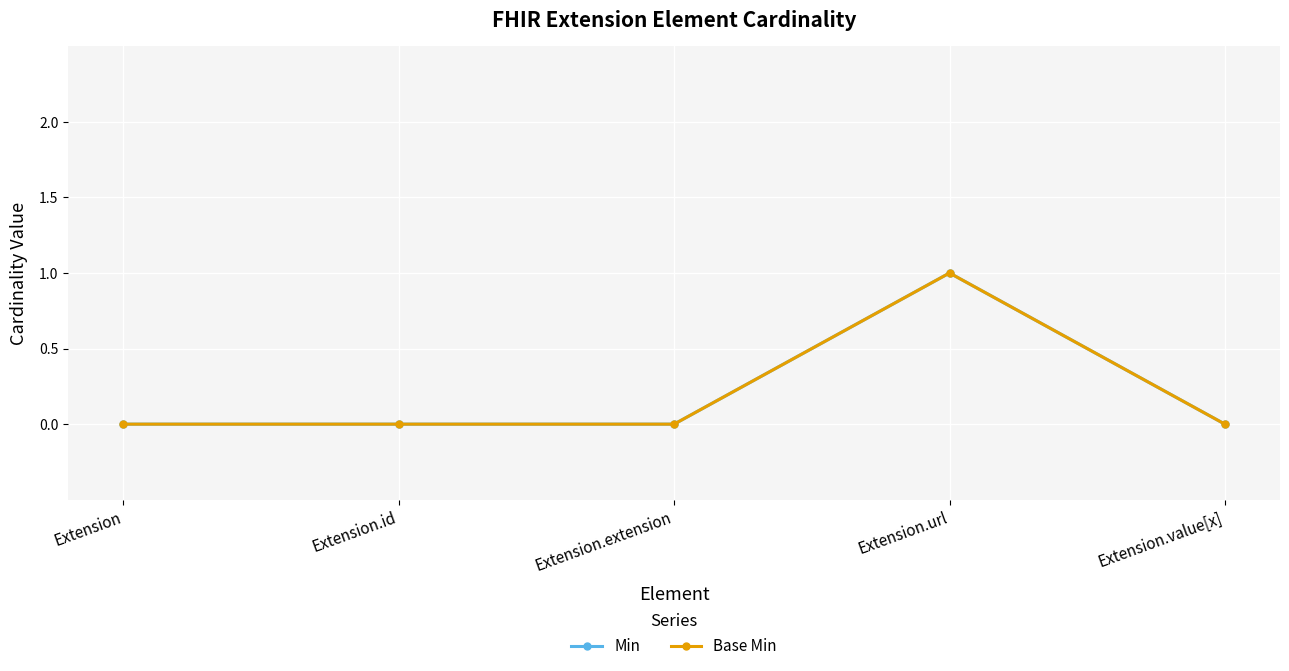

What are all the series names shown in the legend?

Min, Base Min